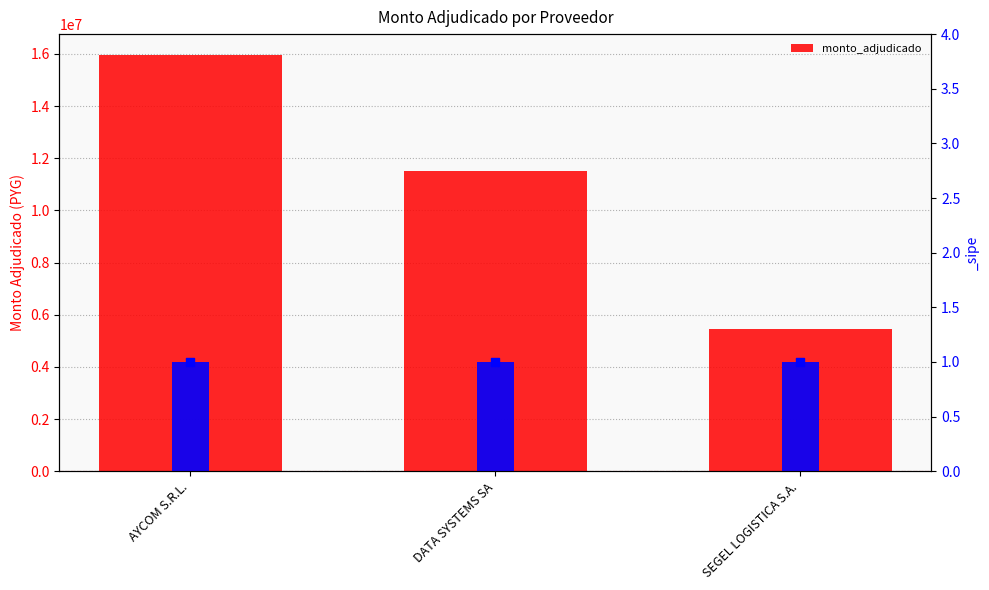

Between AYCOM S.R.L. and SEGEL LOGISTICA S.A., which is larger?

AYCOM S.R.L.